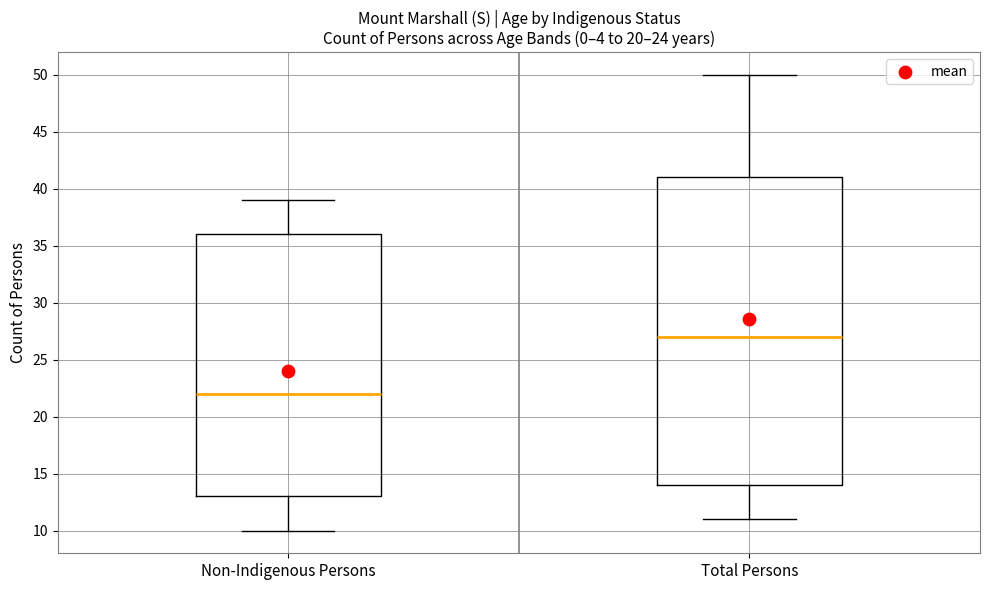

Reading left to right, transcribe this box plot: for each box, give where its median line is, the range the box spans, and where its two whiskers end, as read against the y-axis. The values are not printed on the chart, so give them approximately, as read against the axis.

Non-Indigenous Persons: median 22, box 13 to 36, whiskers 10 to 39
Total Persons: median 27, box 14 to 41, whiskers 11 to 50